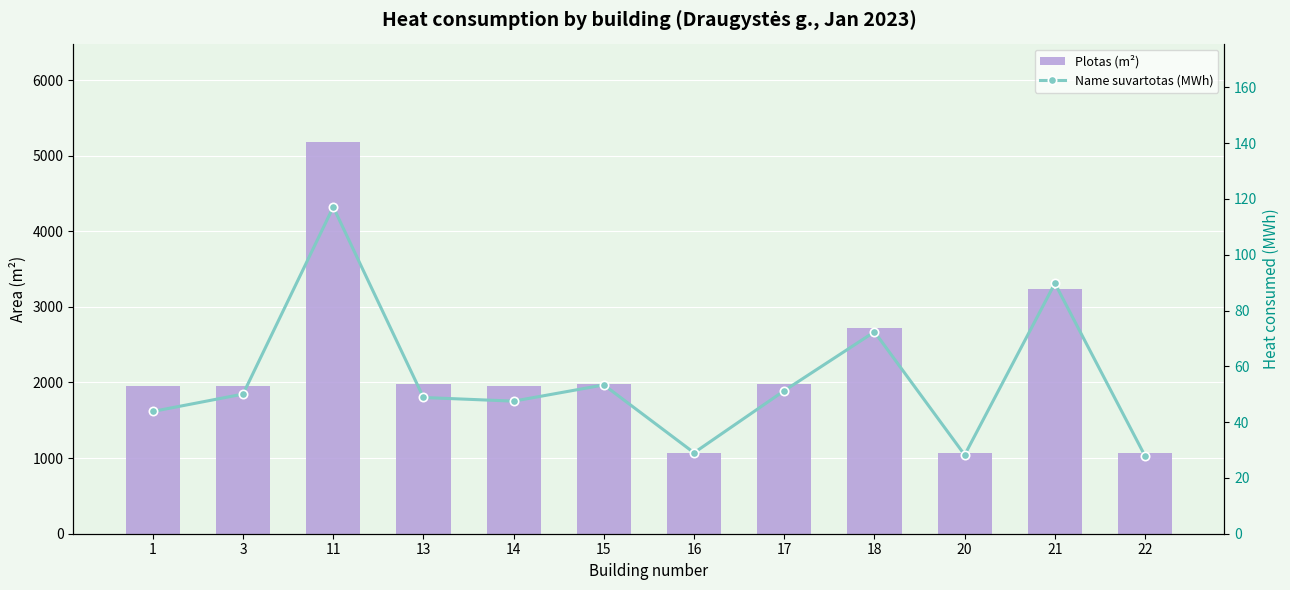

Read the Plotas (m²) value at 14.

1955.8